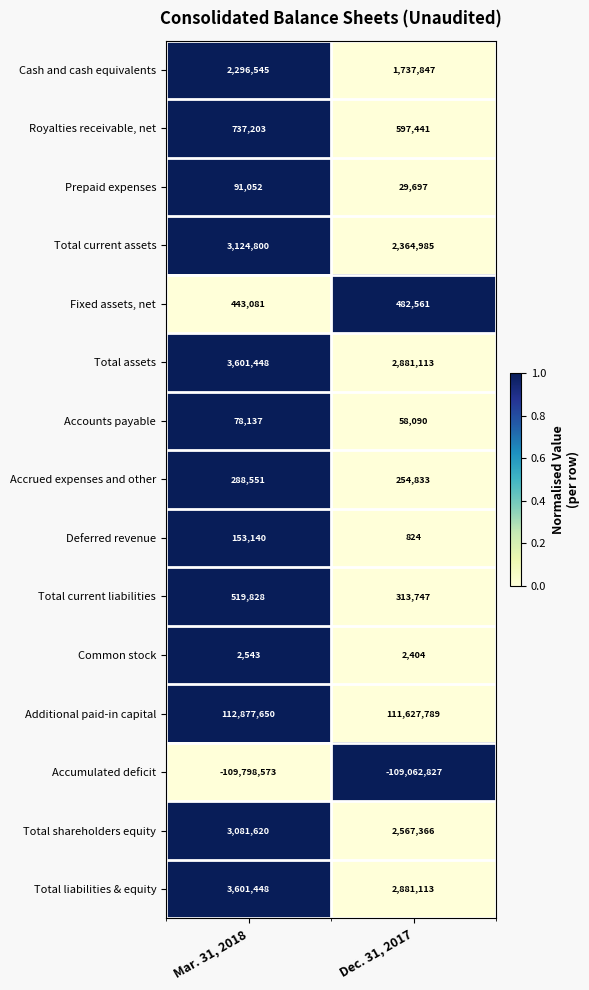

At which label is Common stock closest to 2473?

Dec. 31, 2017